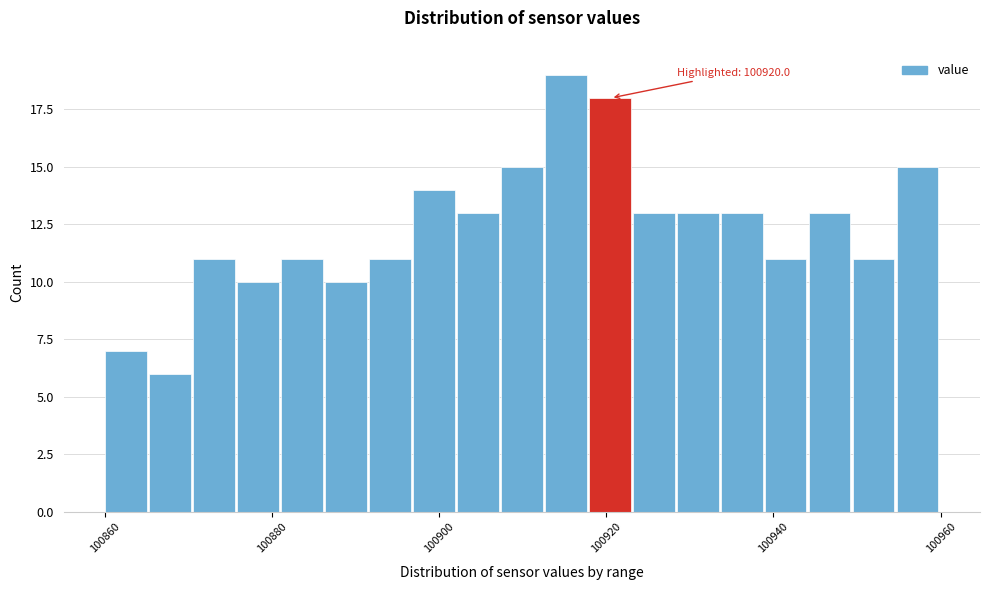

Around what value on the x-axis is the tallest bar? Give the approximate position of its centre, as read against the axis.

100916